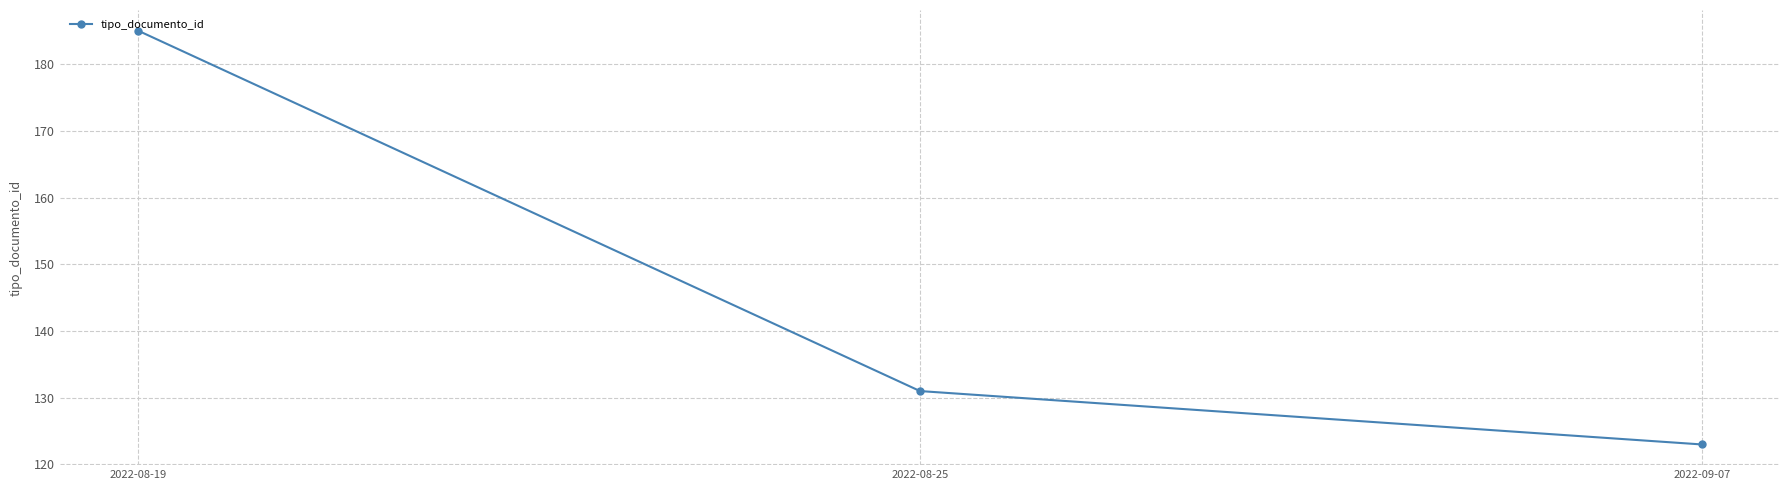

What is the difference between the values at 2022-08-25 and 2022-09-07?

8